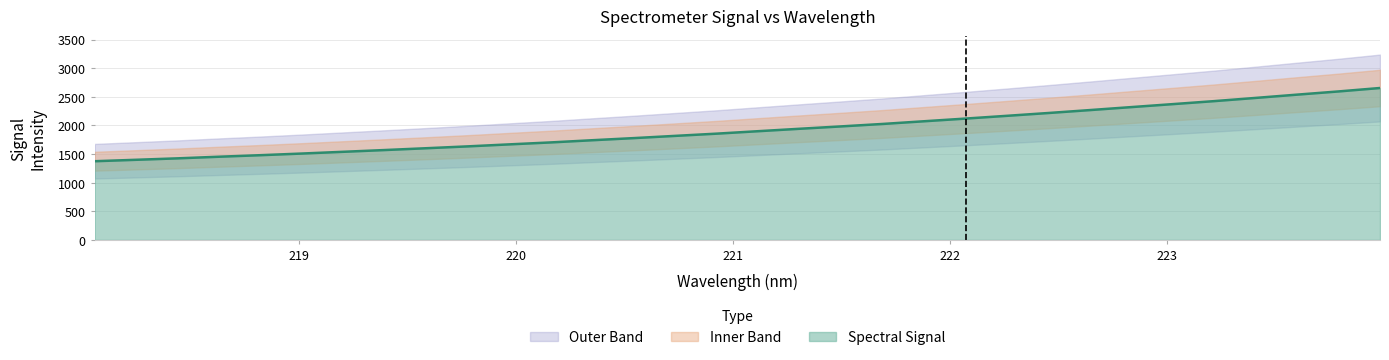

The chart shows a value of 544.6 at 220.3533. True or false?

False